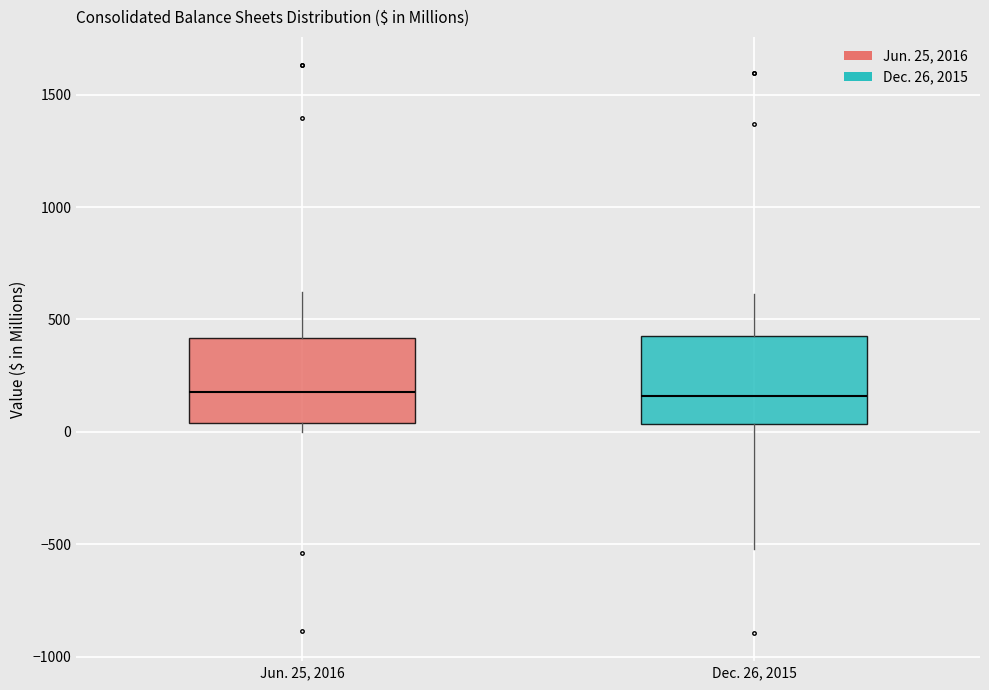

Reading left to right, read every box against the y-axis: the position of its median line, the range the box covers, and the ends of its whiskers. The values are not printed on the chart, so give them approximately, as read against the axis.

Jun. 25, 2016: median 200, box 50 to 400, whiskers 0 to 600
Dec. 26, 2015: median 150, box 50 to 400, whiskers -500 to 600